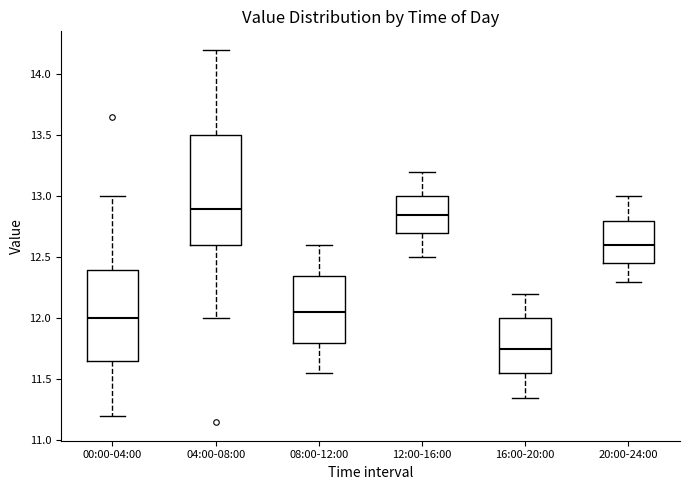

Comparing the boxes themselves (not the whiskers), which one is the tallest?

04:00-08:00